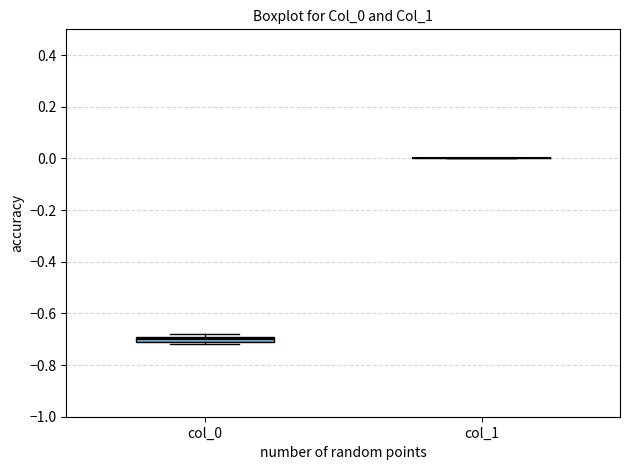

Where is the lower edge of the box for col_0 on the y-axis? The values are not printed on the chart, so give them approximately, as read against the axis.

-0.70